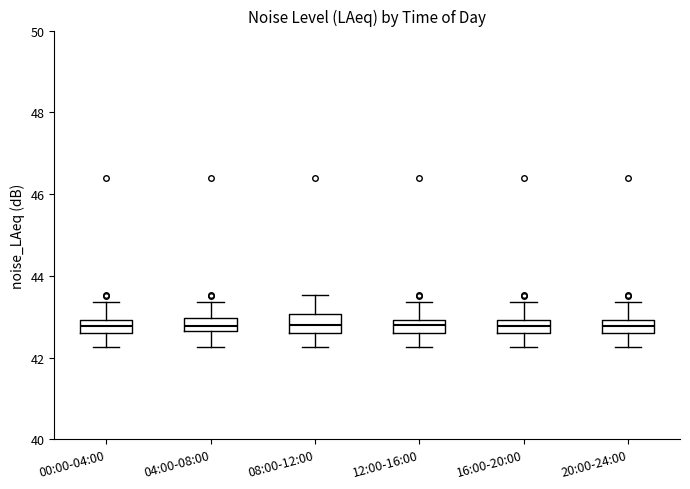

Where is the upper edge of the box for 04:00-08:00 on the y-axis? The values are not printed on the chart, so give them approximately, as read against the axis.

43.0